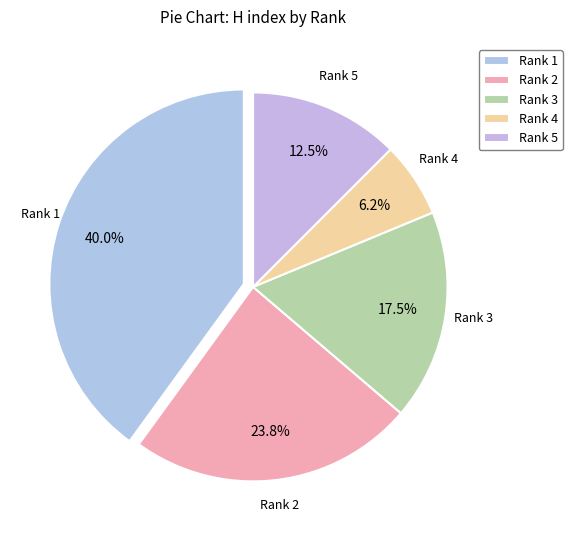

Do Rank 5 and Rank 3 together represent more than half of the pie?

No